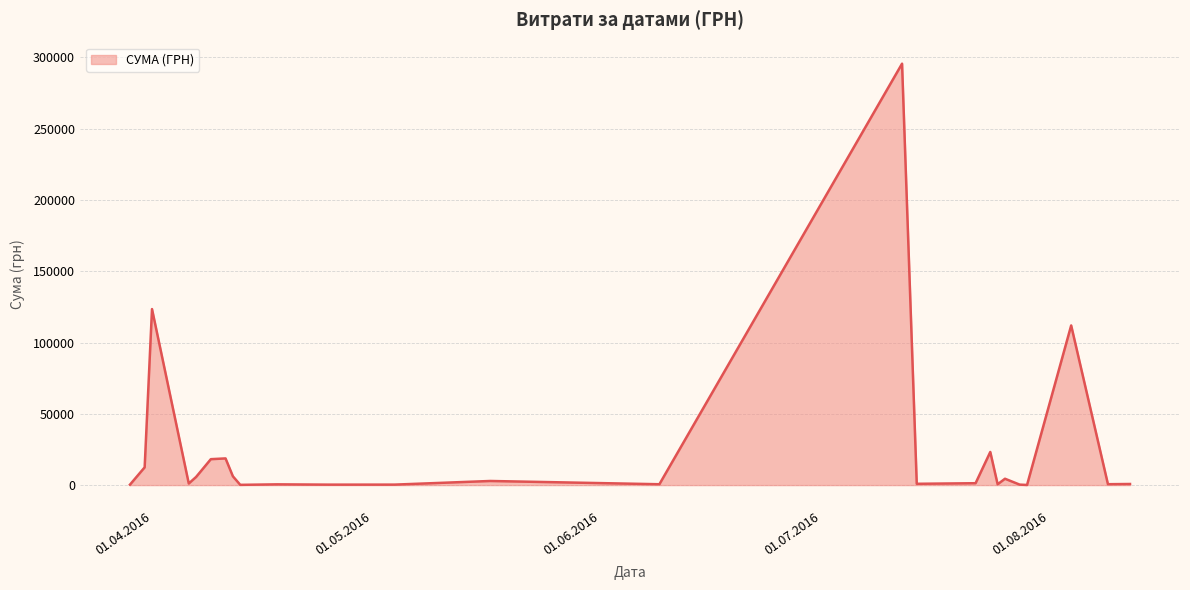

What is the greatest value displayed?

295638.6